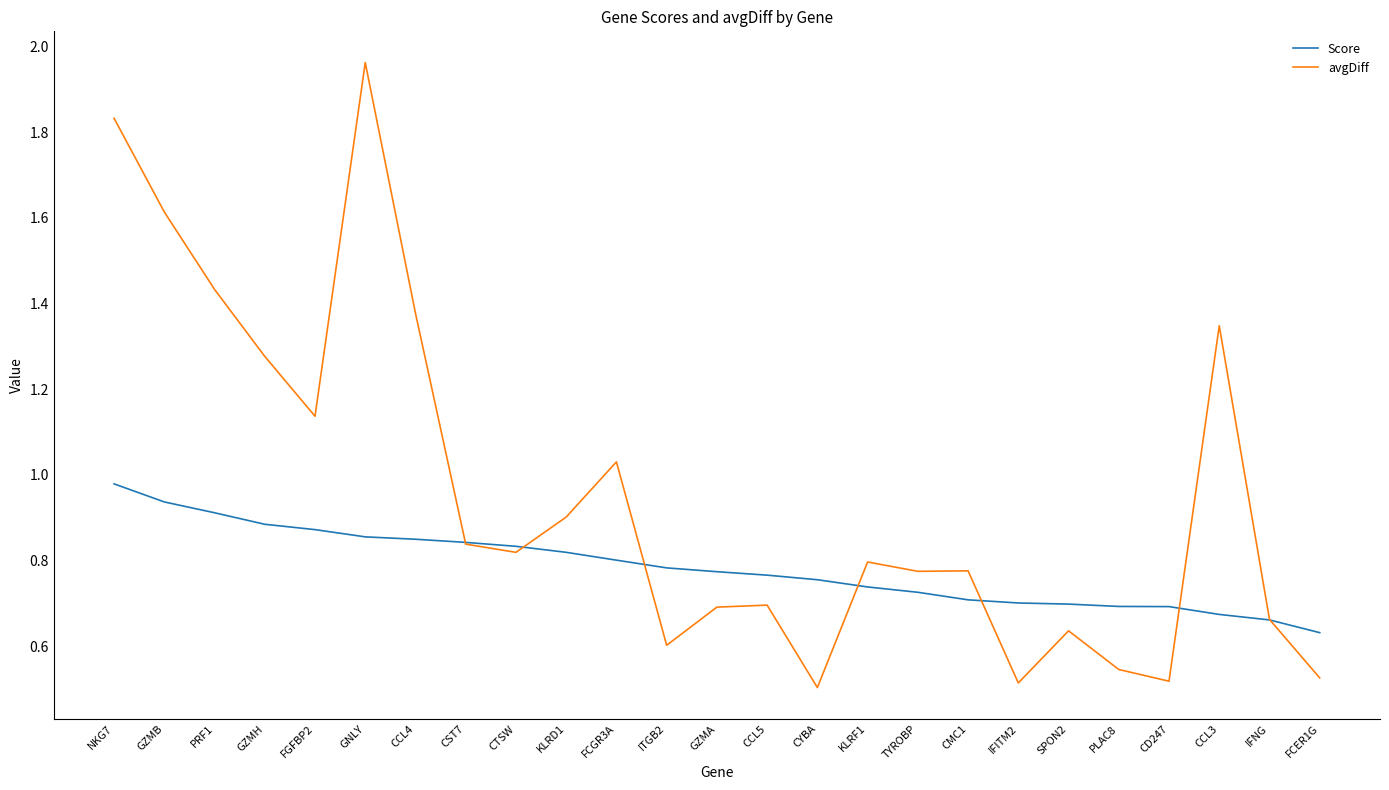

What is the spread (max minus min) of values at FCGR3A?

0.2